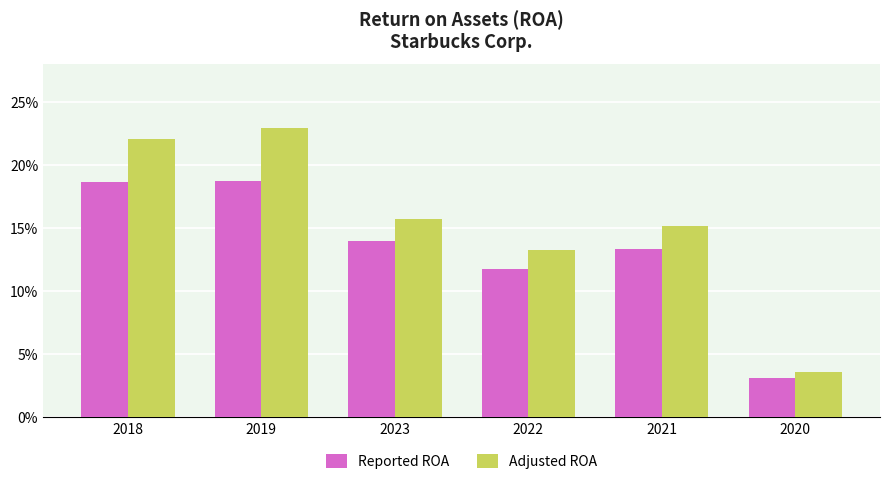

At how many categories does at least one series exceed 0?

6